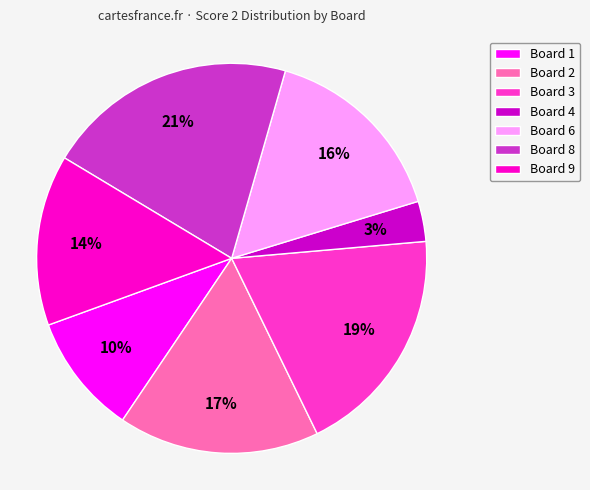

Which category has the smallest portion of the pie?

Board 4